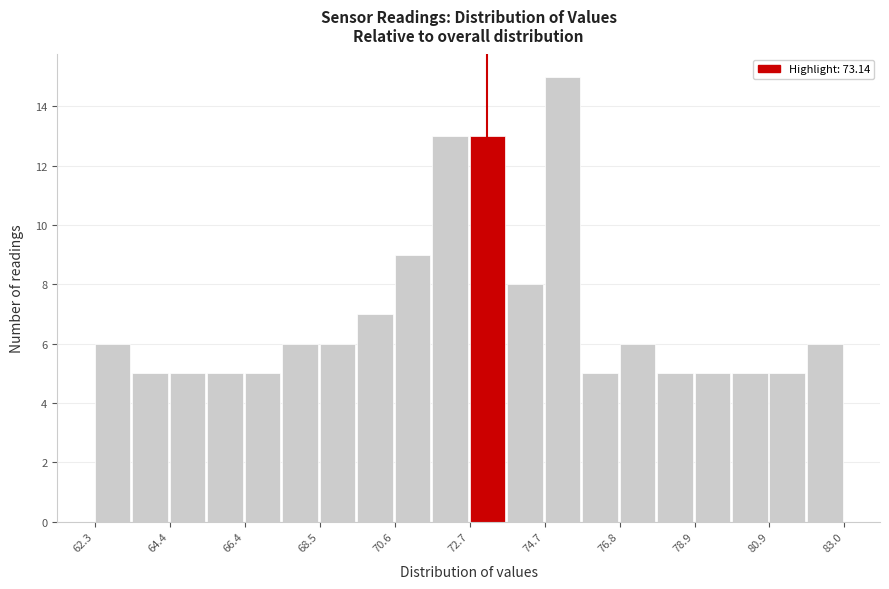

Around what value on the x-axis is the tallest bar? Give the approximate position of its centre, as read against the axis.

75.0